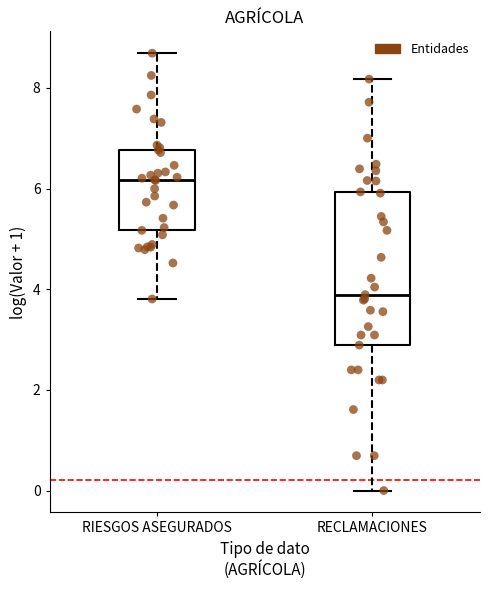

Which box is the tallest, from its lower edge to its upper edge?

RECLAMACIONES